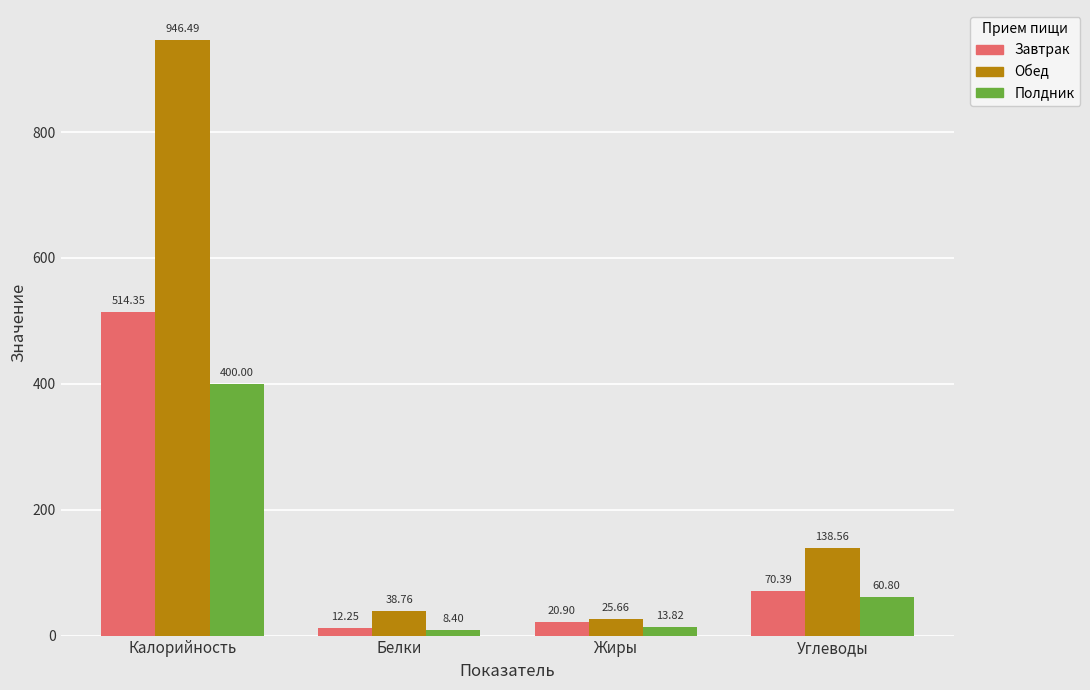

Rank the categories by Завтрак value from highest to lowest.

Калорийность, Углеводы, Жиры, Белки